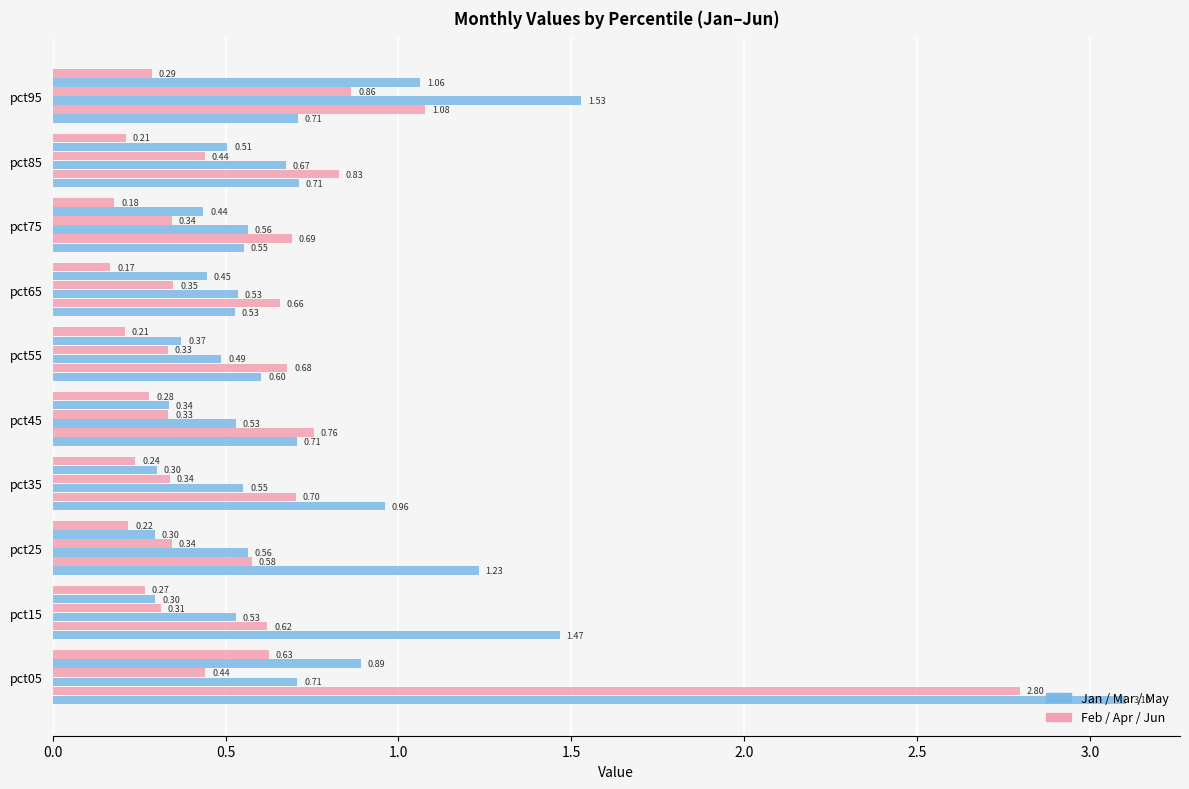

How many series are shown in this chart?

6